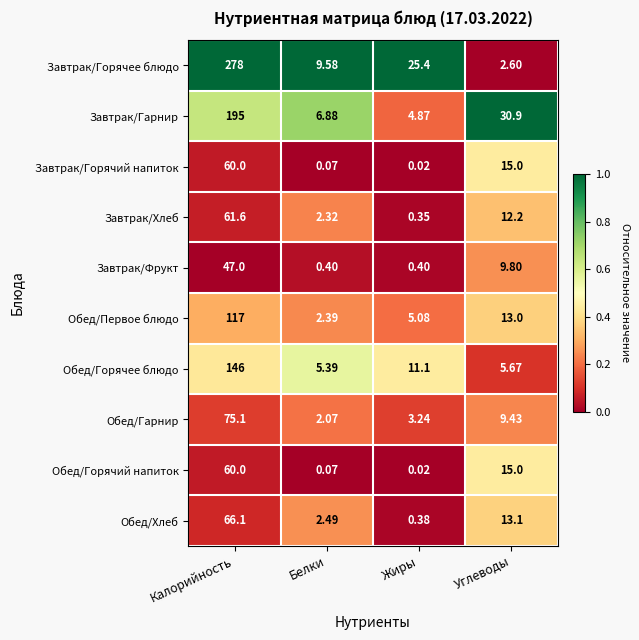

Is the value of Обед/Первое блюдо at Жиры greater than the value of Обед/Горячее блюдо at Углеводы?

No